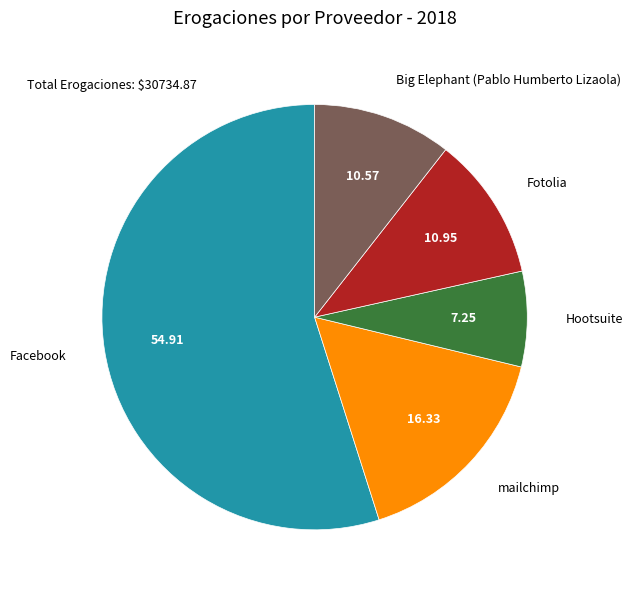

Do Fotolia and Big Elephant (Pablo Humberto Lizaola) together represent more than half of the pie?

No